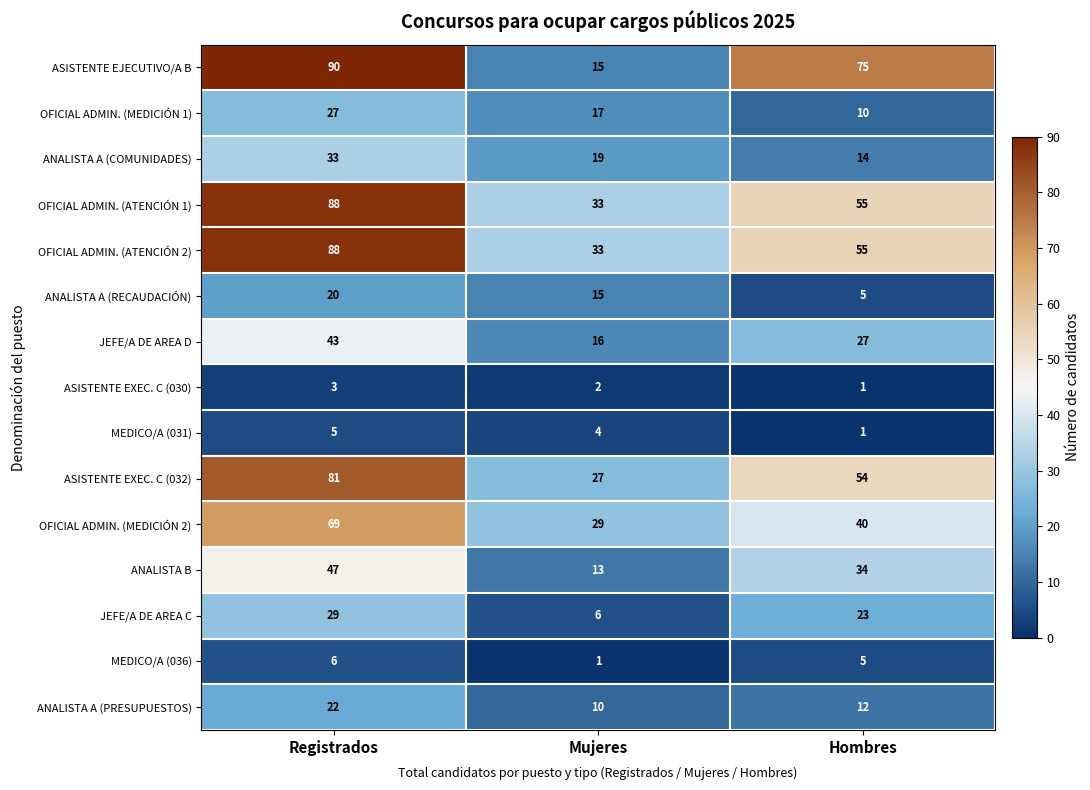

At which label does OFICIAL ADMIN. (MEDICIÓN 1) first exceed 17?

Registrados